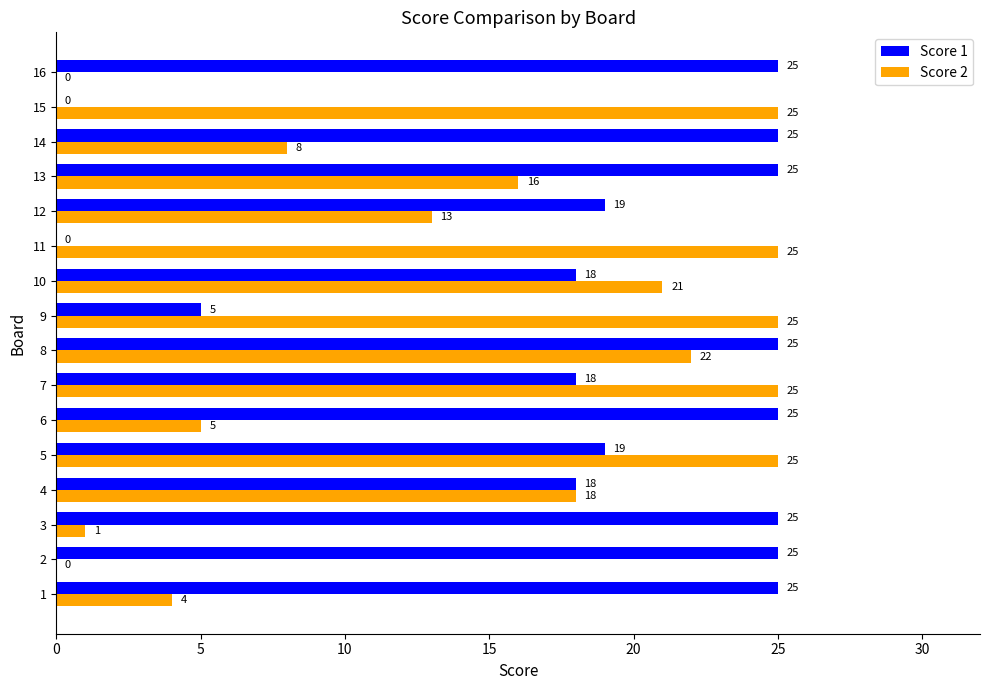

What are all the series names shown in the legend?

Score 1, Score 2